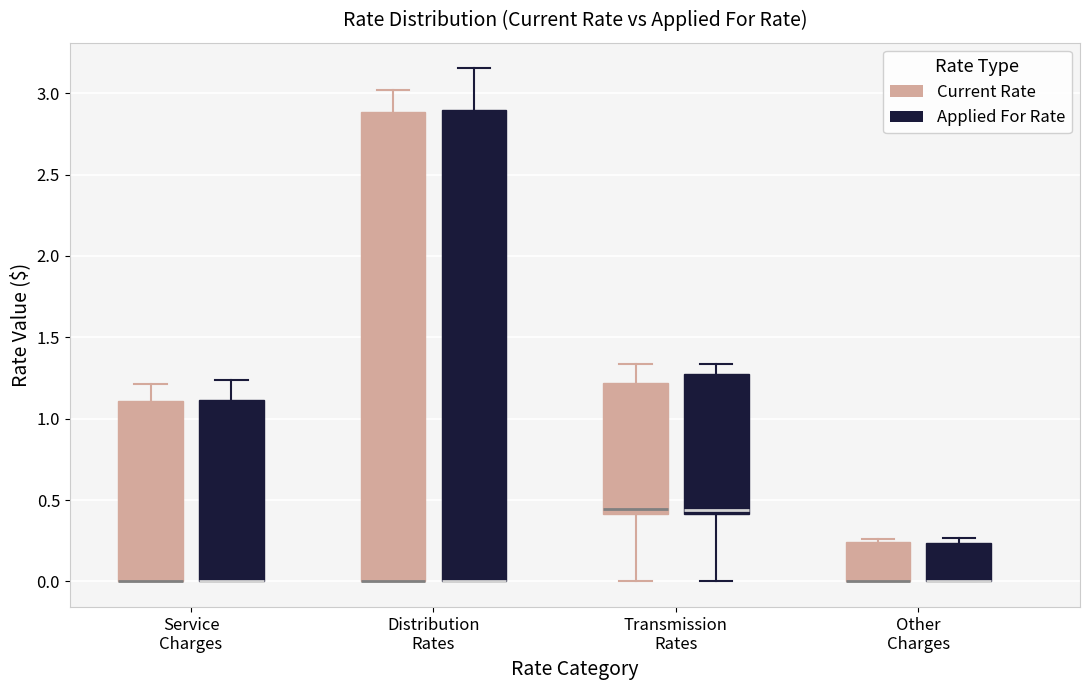

Reading left to right, transcribe this box plot: for each box, give where its median line is, the range the box spans, and where its two whiskers end, as read against the y-axis. The values are not printed on the chart, so give them approximately, as read against the axis.

Service Charges (Current Rate): median 0.00 (drawn on the box's lower edge), box 0.00 to 1.10, whiskers 0.00 to 1.20
Service Charges (Applied For Rate): median 0.00 (drawn on the box's lower edge), box 0.00 to 1.10, whiskers 0.00 to 1.25
Distribution Rates (Current Rate): median 0.00 (drawn on the box's lower edge), box 0.00 to 2.90, whiskers 0.00 to 3.00
Distribution Rates (Applied For Rate): median 0.00 (drawn on the box's lower edge), box 0.00 to 2.90, whiskers 0.00 to 3.15
Transmission Rates (Current Rate): median 0.45, box 0.40 to 1.20, whiskers 0.00 to 1.35
Transmission Rates (Applied For Rate): median 0.45, box 0.40 to 1.25, whiskers 0.00 to 1.35
Other Charges (Current Rate): median 0.00 (drawn on the box's lower edge), box 0.00 to 0.25, whiskers 0.00 to 0.25 (just above the box's upper edge)
Other Charges (Applied For Rate): median 0.00 (drawn on the box's lower edge), box 0.00 to 0.25, whiskers 0.00 to 0.25 (just above the box's upper edge)